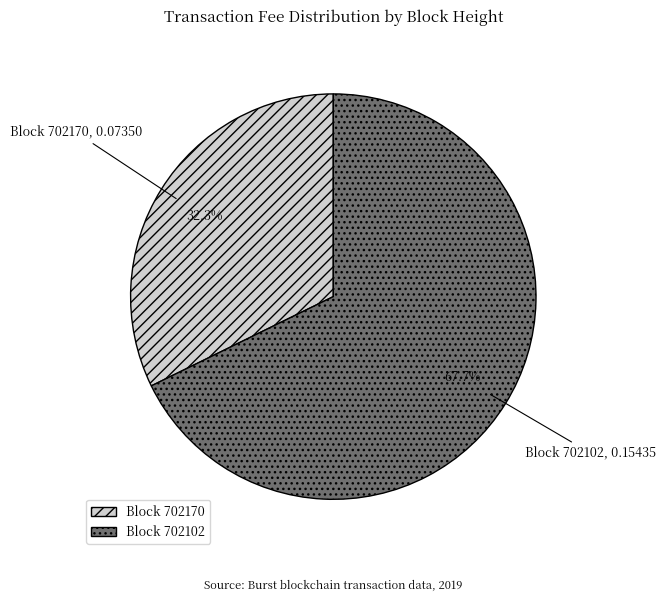

Does any single category account for the majority?

Yes